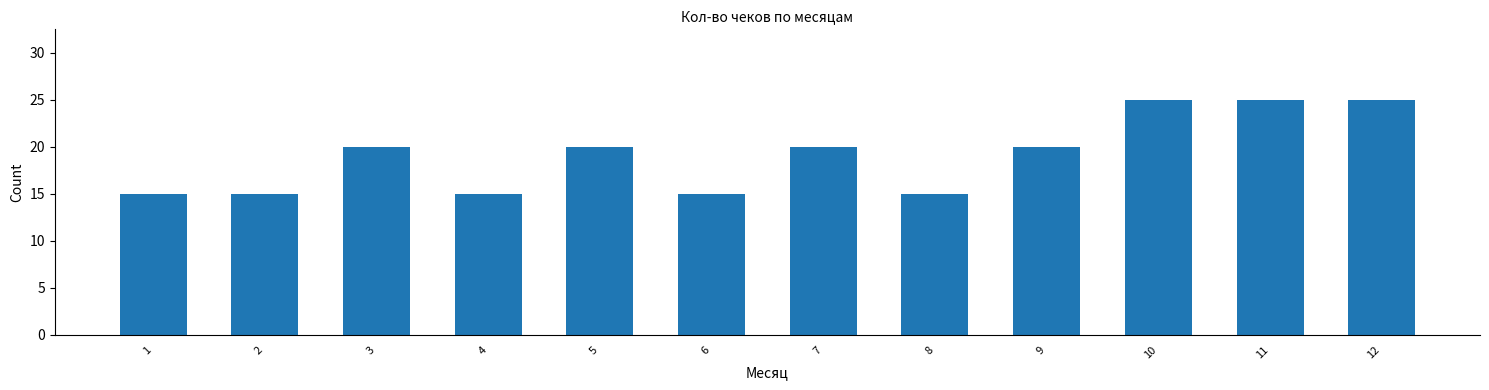

Reading left to right, transcribe all the data shown in this chart.

15	15	20	15	20	15	20	15	20	25	25	25